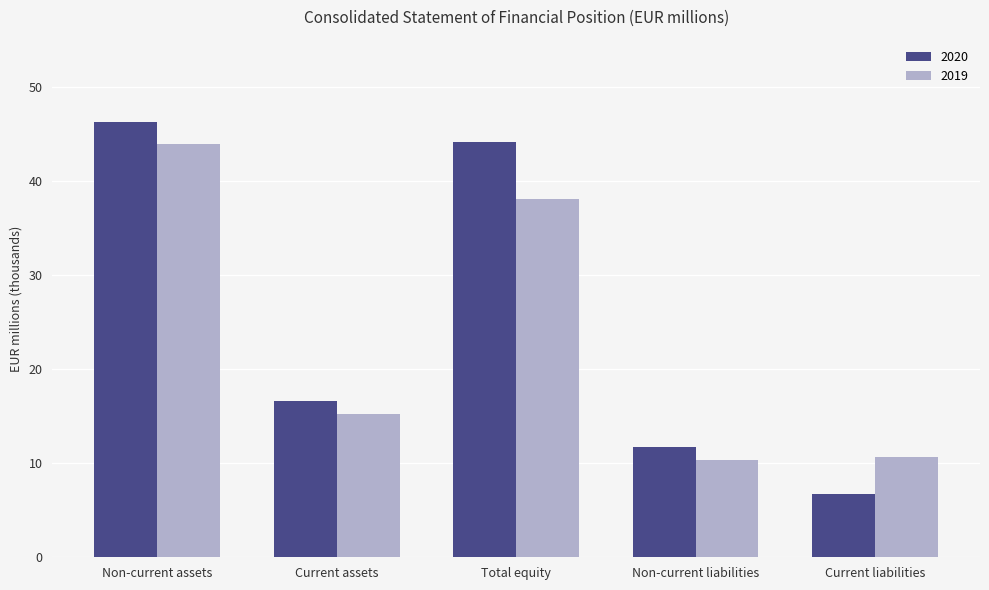

What is the difference between the 2020 values at Current assets and Current liabilities?

9.9